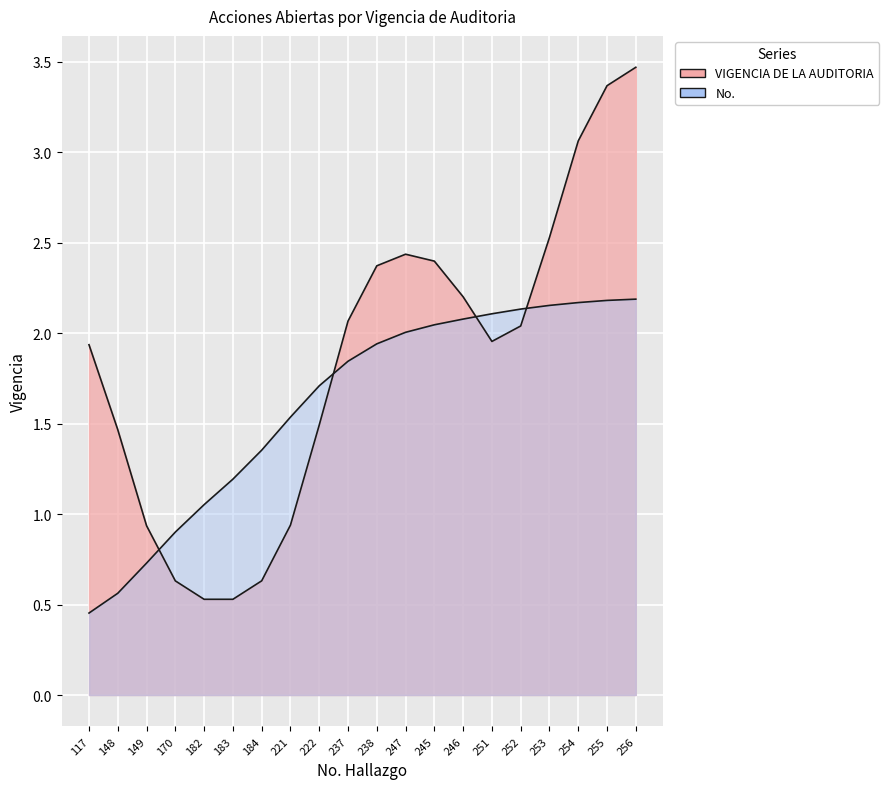

What is the difference between the maximum and minimum values?

1.7